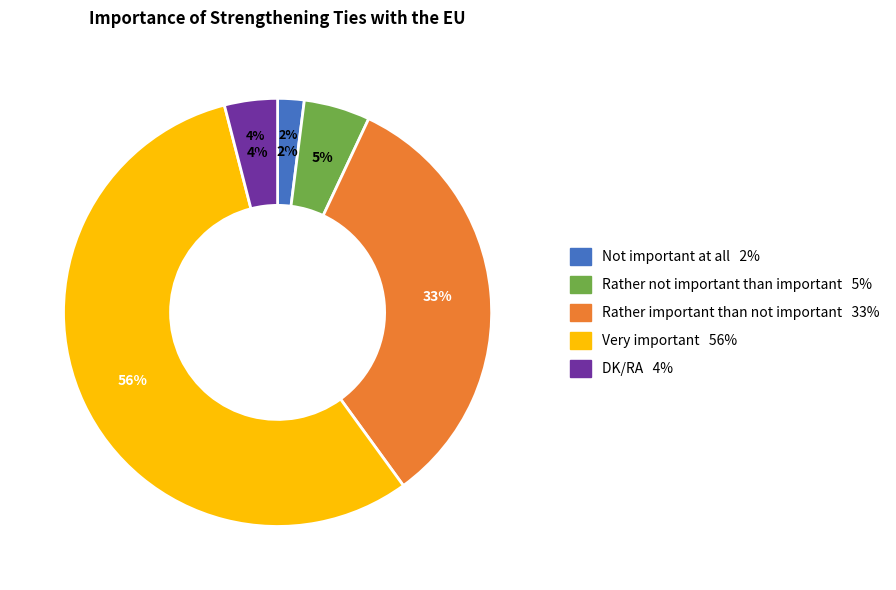

To the nearest percent, what percentage of the pie is Not important at all?

2%